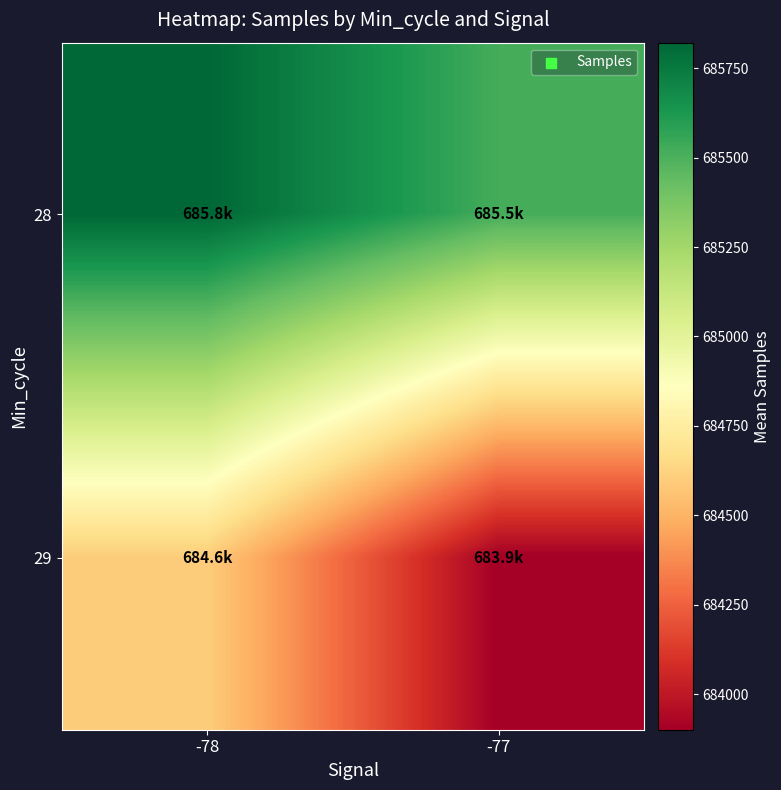

Rank the series at -77 from highest to lowest value.

28, 29